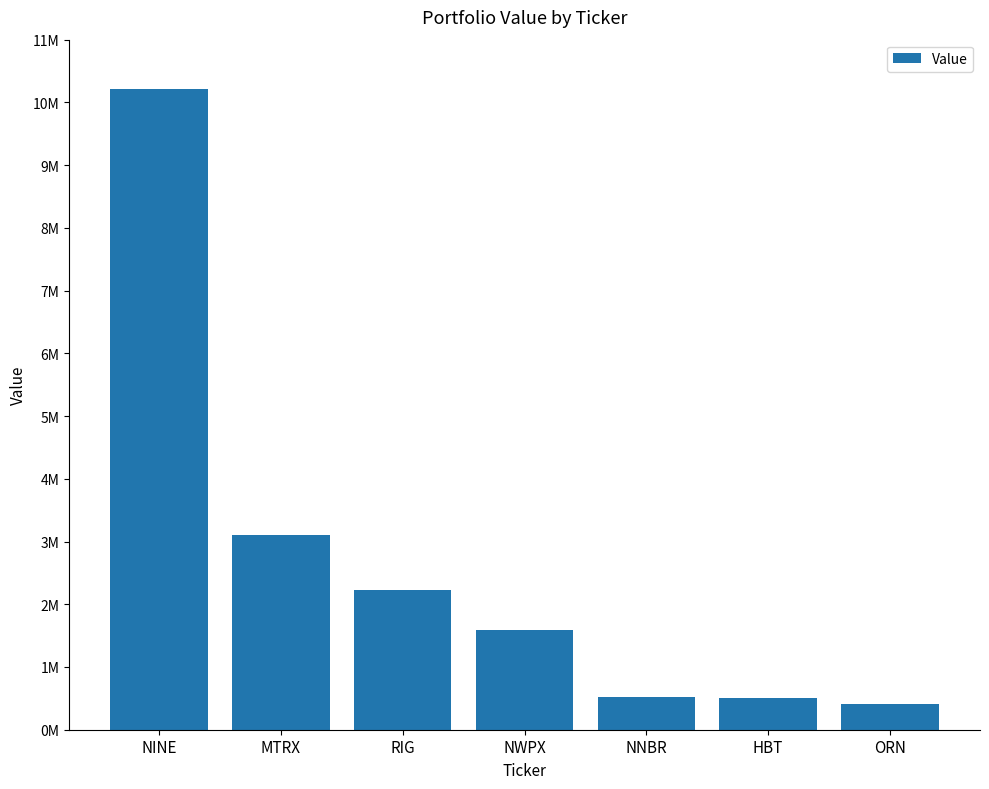

At which category does the chart reach its peak across all series?

NINE